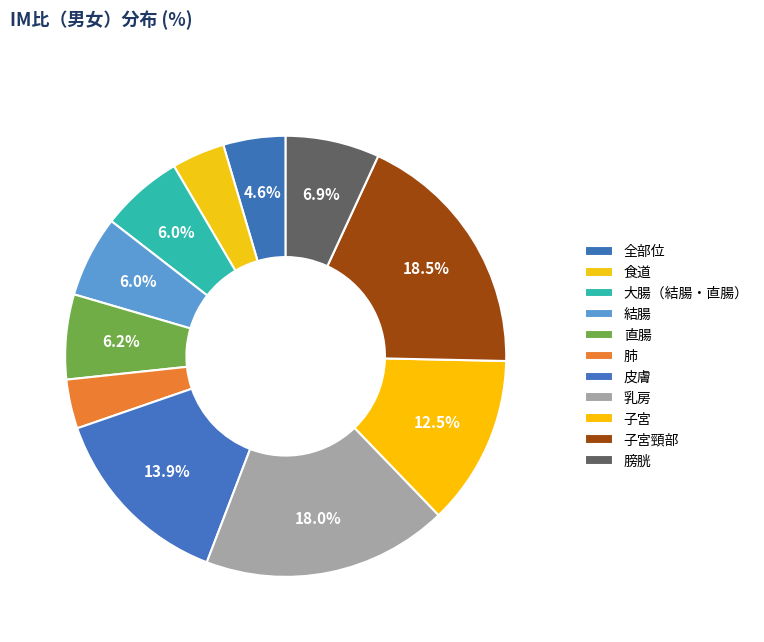

The 肺 slice represents 4% of the pie. True or false?

True